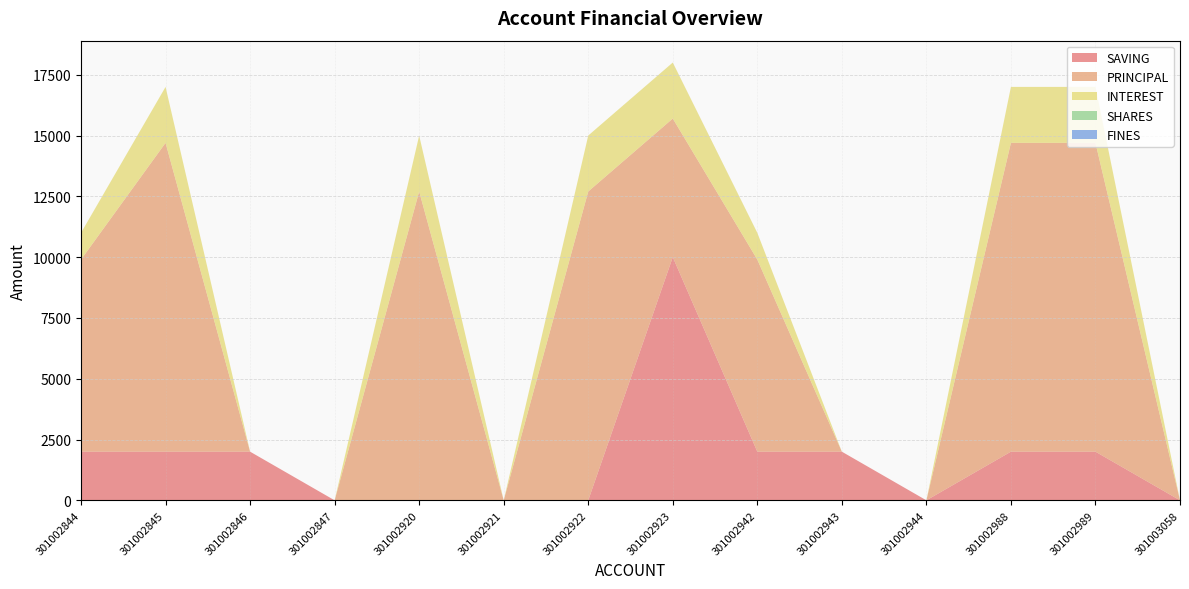

Reading right to left, what are all the values shown in this chart?

SAVING: 0	2000	2000	0	2000	2000	10000	0	0	0	0	2000	2000	2000
PRINCIPAL: 0	12700	12700	0	0	7900	5700	12700	0	12700	0	0	12700	7900
INTEREST: 0	2300	2300	0	0	1100	2300	2300	0	2300	0	0	2300	1100
SHARES: 0	0	0	0	0	0	1	0	0	0	0	0	0	0
FINES: 0	0	0	0	0	0	0	0	0	0	0	0	0	0